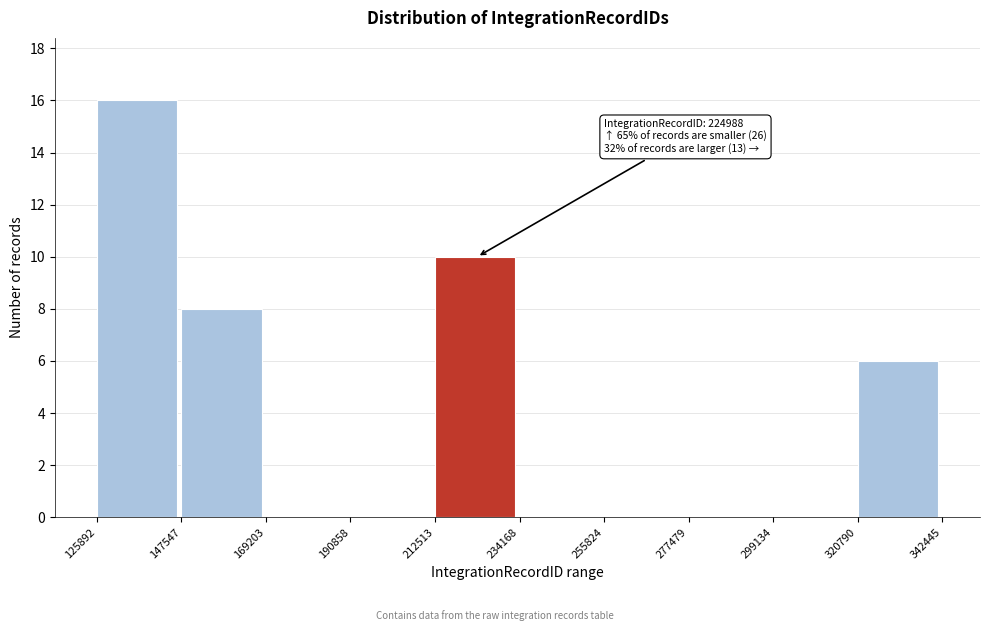

Over which range of the x-axis is the bar tallest?

125892 to 147547